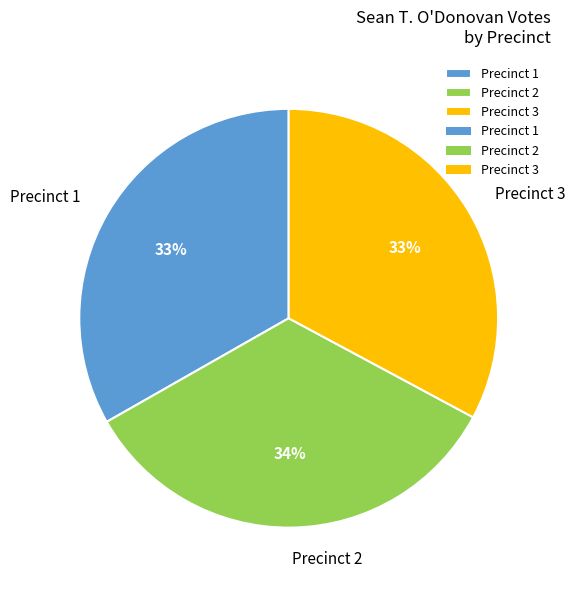

Which category has the biggest portion of the pie?

Precinct 2